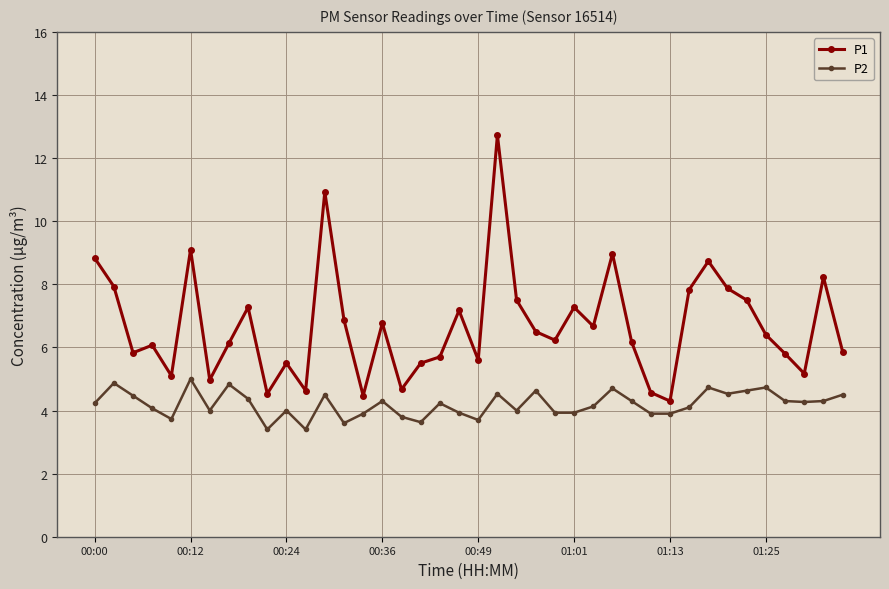

True or false: P2 and P1 cross at least once.

False